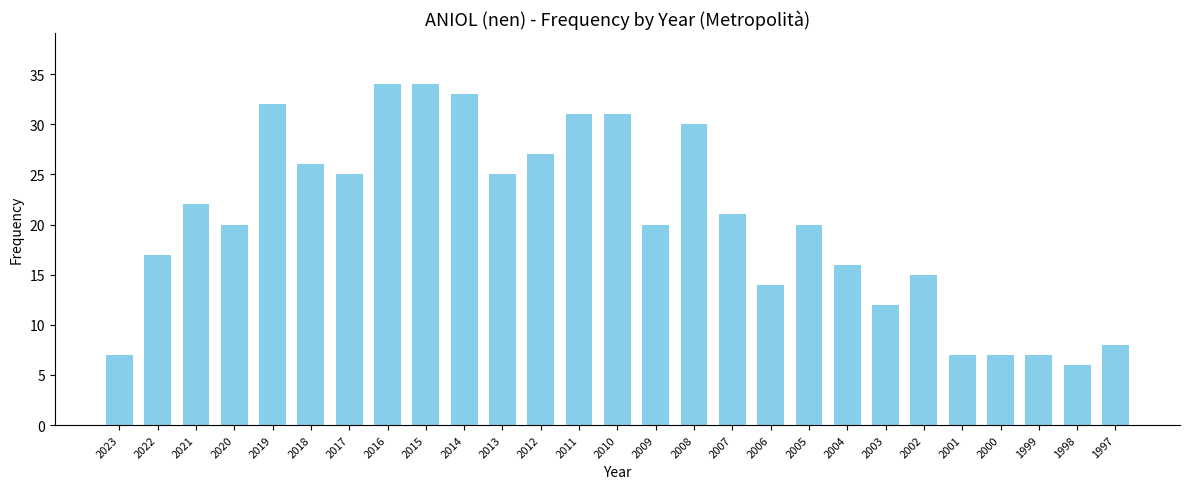

The chart shows a value of 25 at 2013. True or false?

True